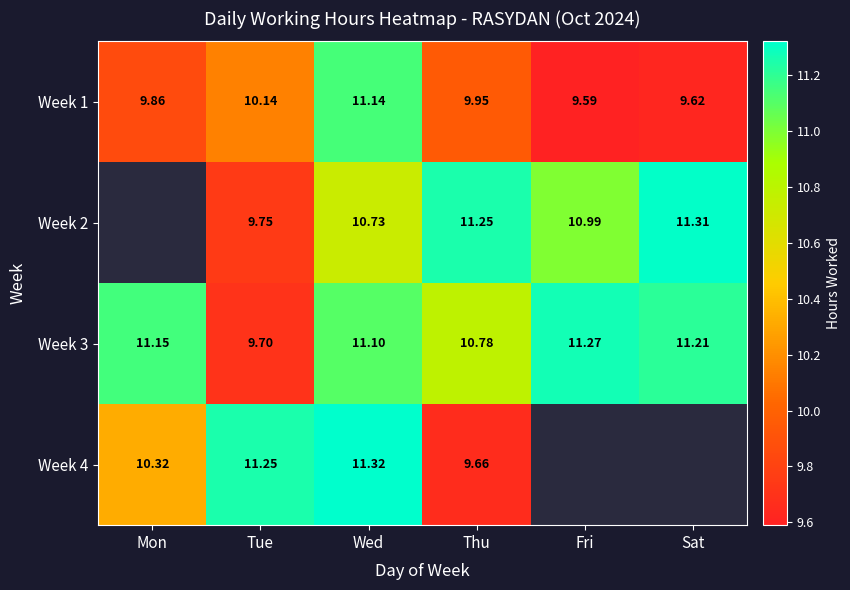

At which label does Week 3 first exceed 11?

Mon